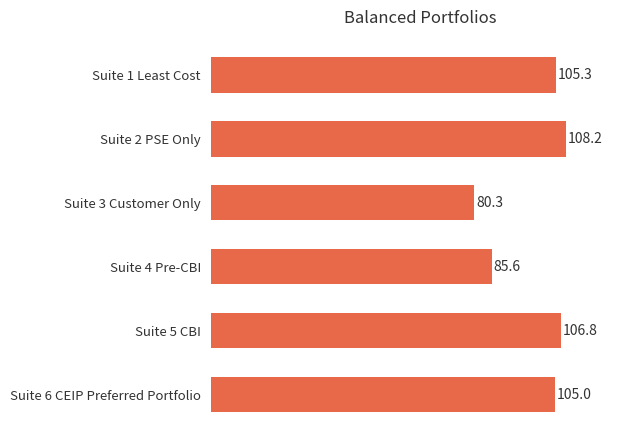

How many values are below 105?

3